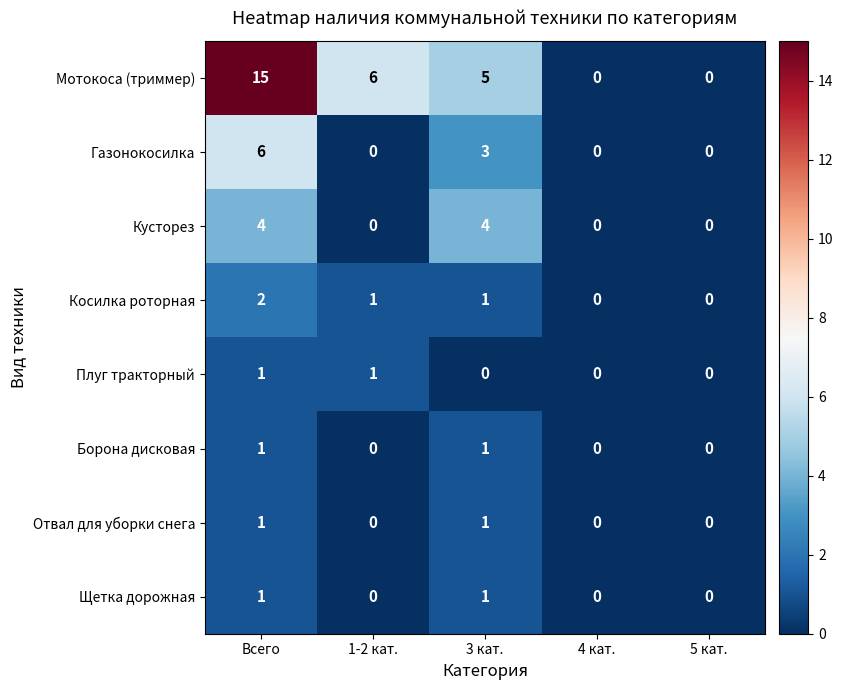

What is the greatest value displayed?

15